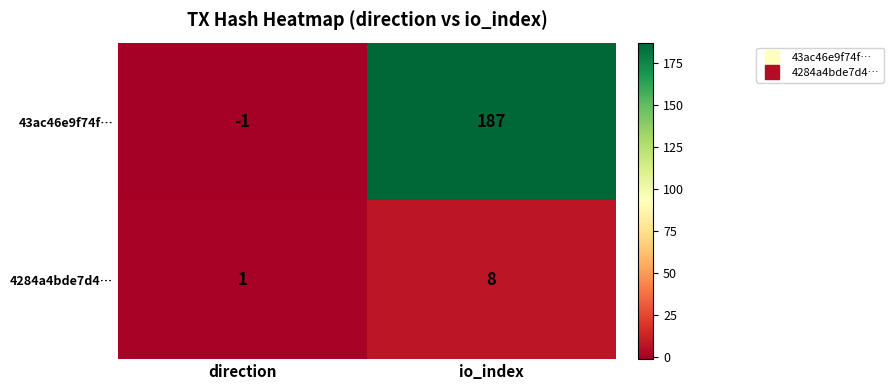

The 4284a4bde7d4… series shows 1 at direction. True or false?

True